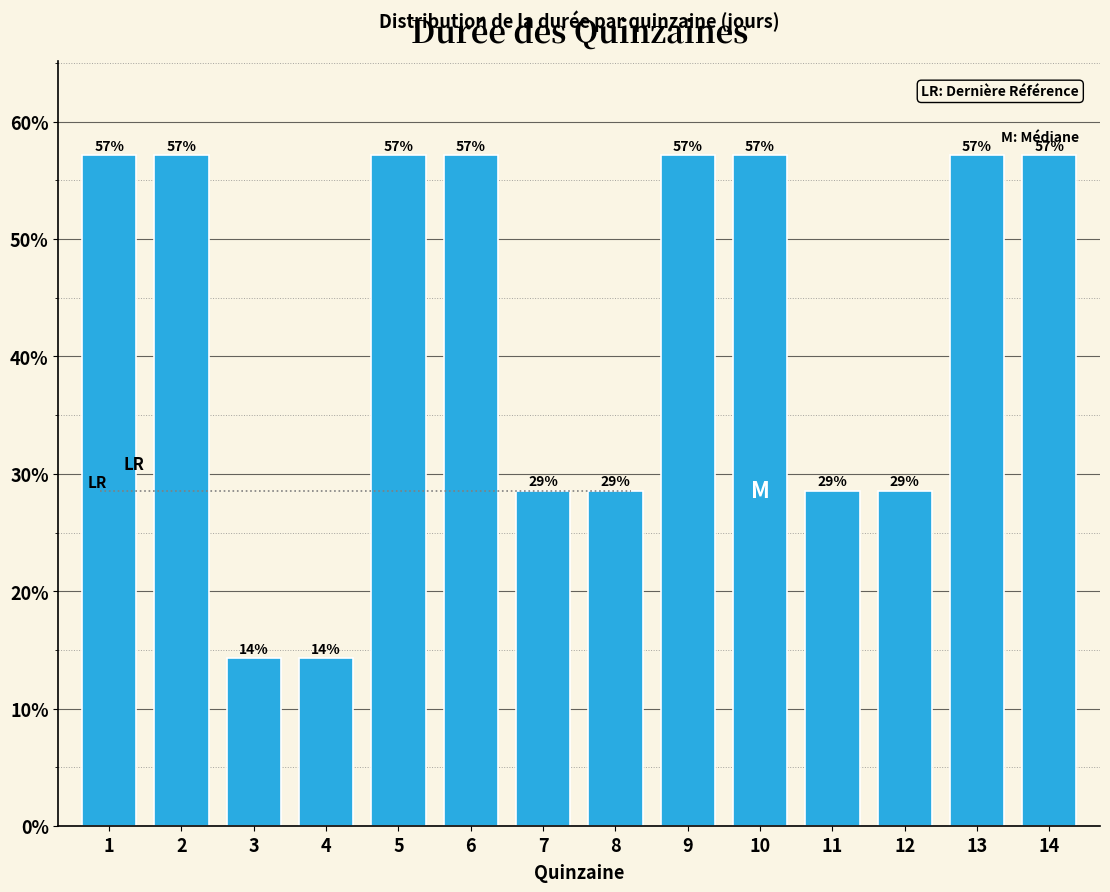

Are the bars horizontal?

No